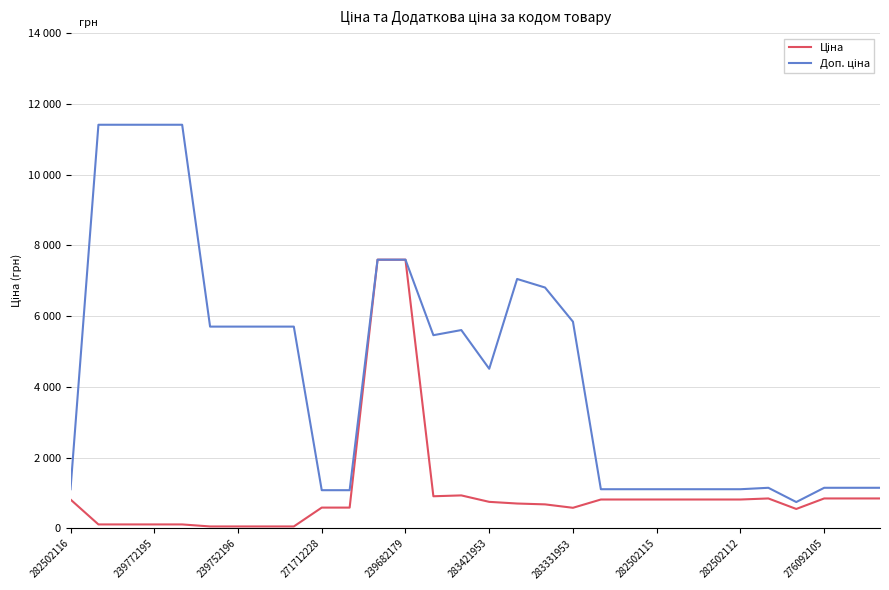

Which series has the largest total across all categories?

Доп. ціна